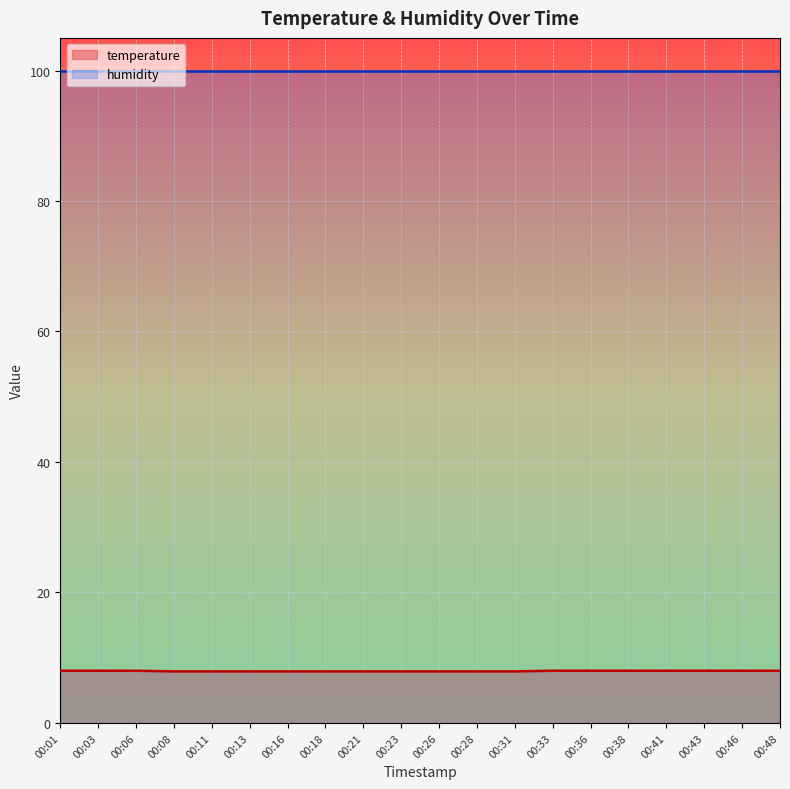

What is the difference between the maximum and minimum values?

0.1